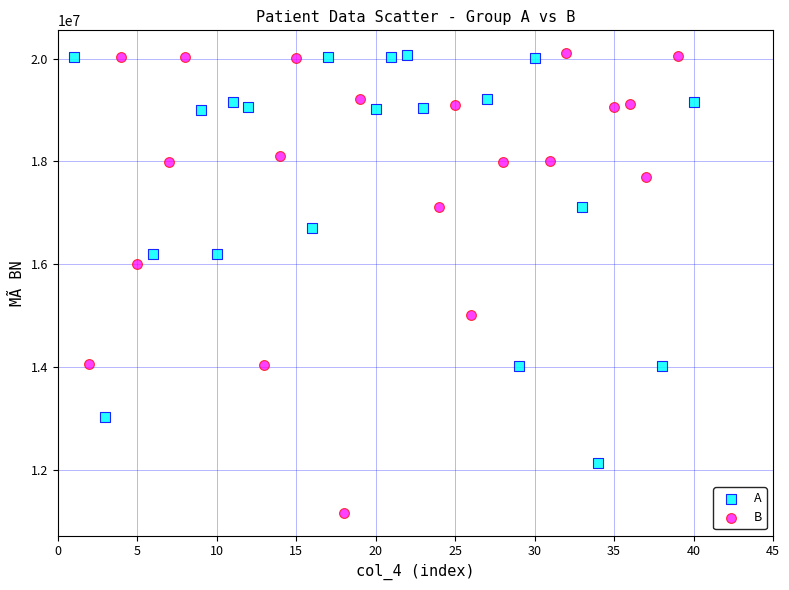

Which series has the largest Y range (max minus min)?

B